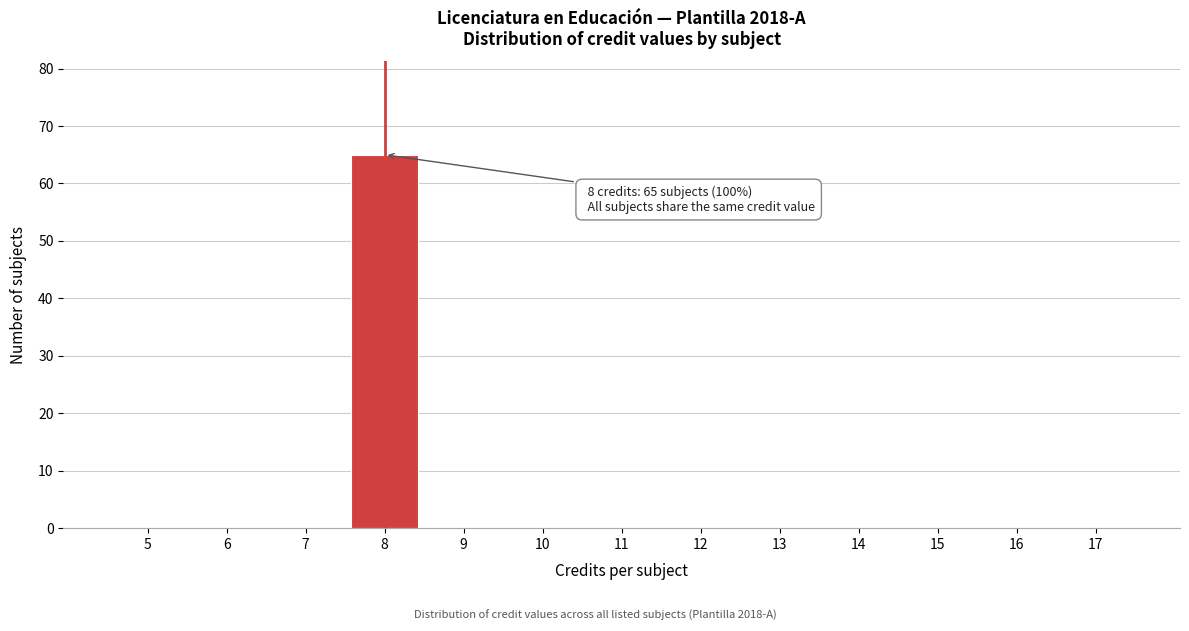

Over which range of the x-axis is the bar tallest?

7.5 to 8.5